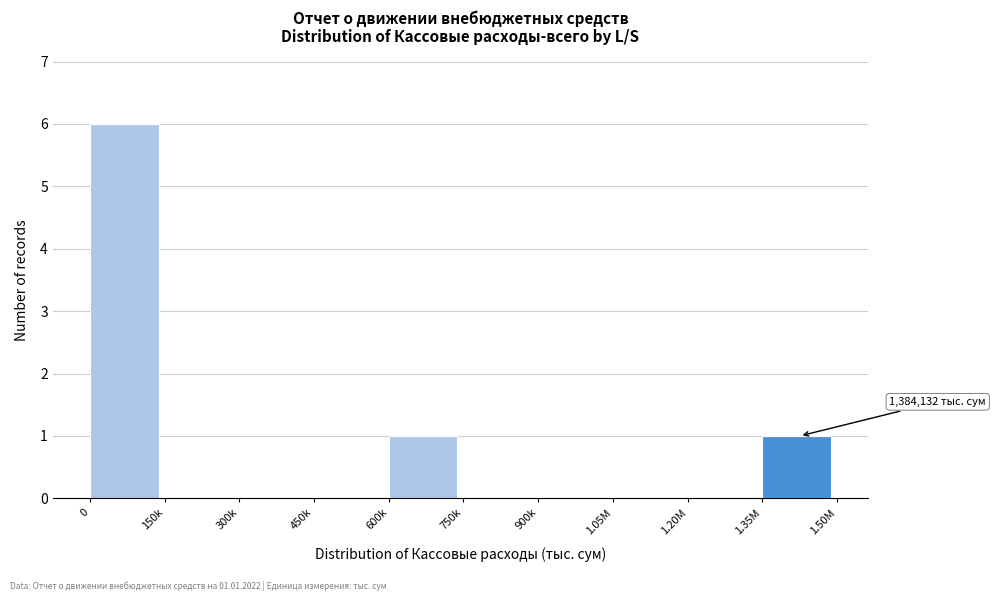

Reading left to right, transcribe all the data shown in this chart.

0=6	150k=0	300k=0	450k=0	600k=1	750k=0	900k=0	1.05M=0	1.20M=0	1.35M=1